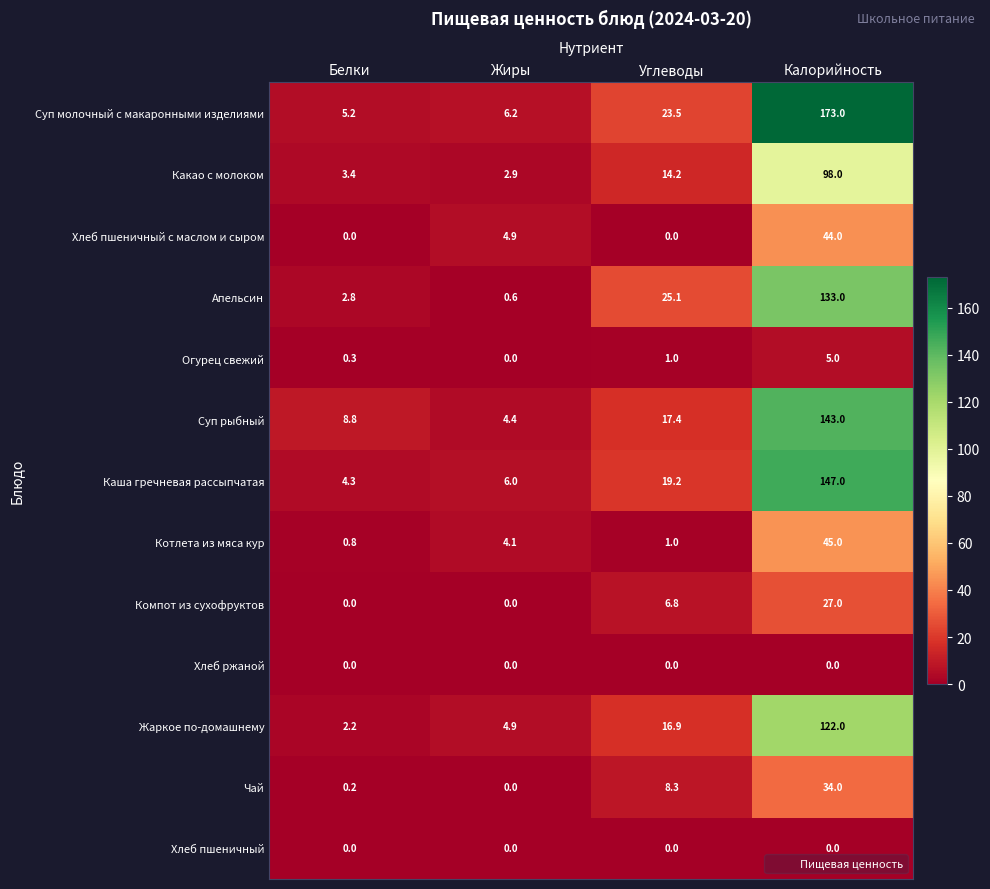

Which series has the widest spread of values?

Суп молочный с макаронными изделиями